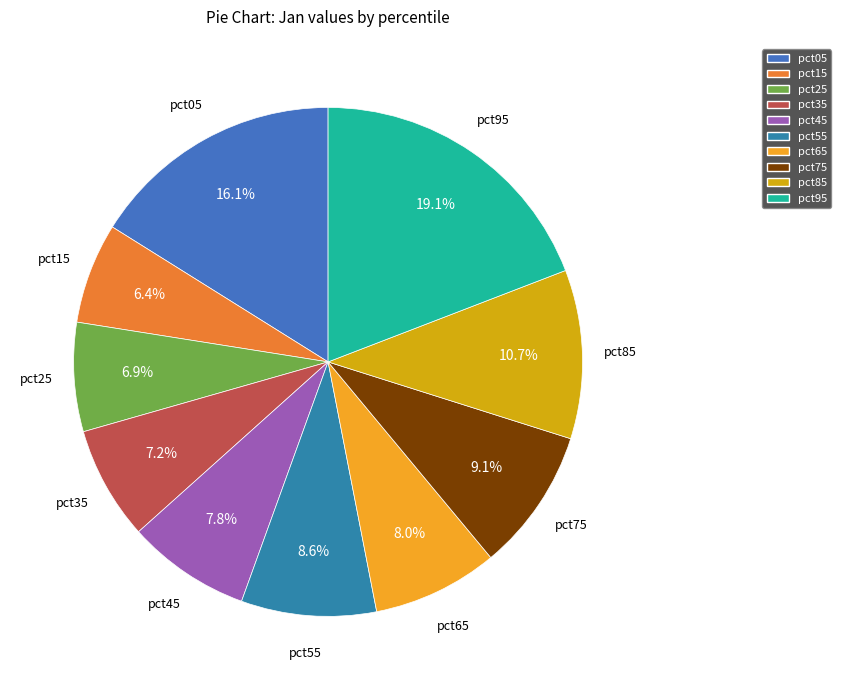

Which slice is the largest?

pct95